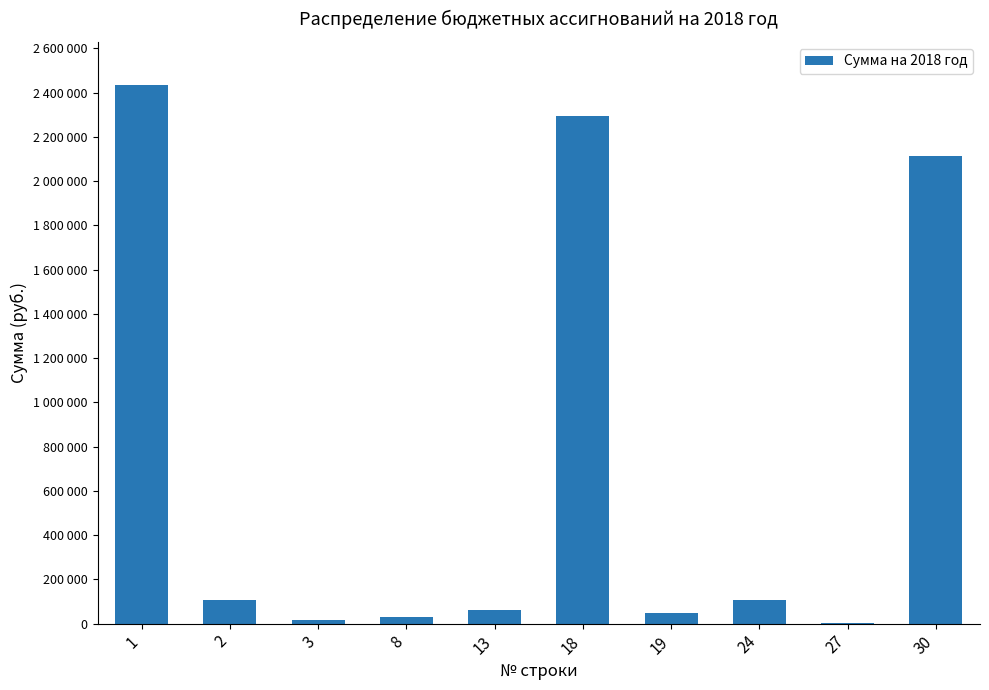

Reading left to right, what are all the values shown in this chart?

2434378.5	107766.0	18000.0	30500.0	59266.0	2293399.0	46250.6	105904.0	1275.0	2114275.0